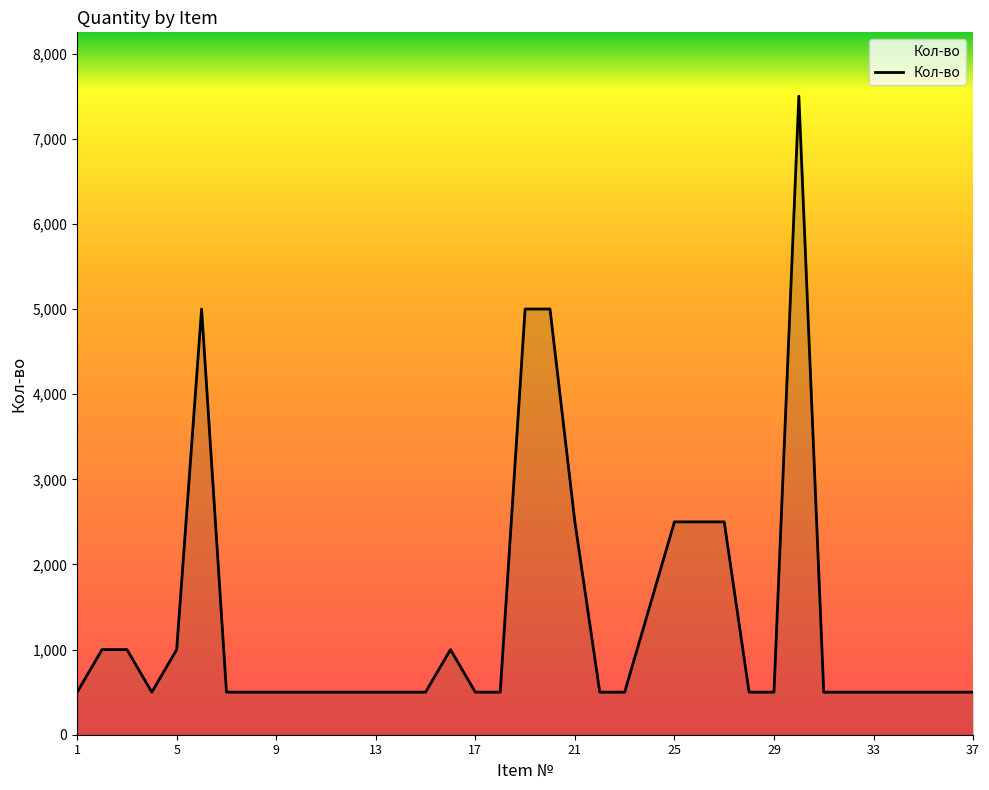

What is the greatest value displayed?

7500